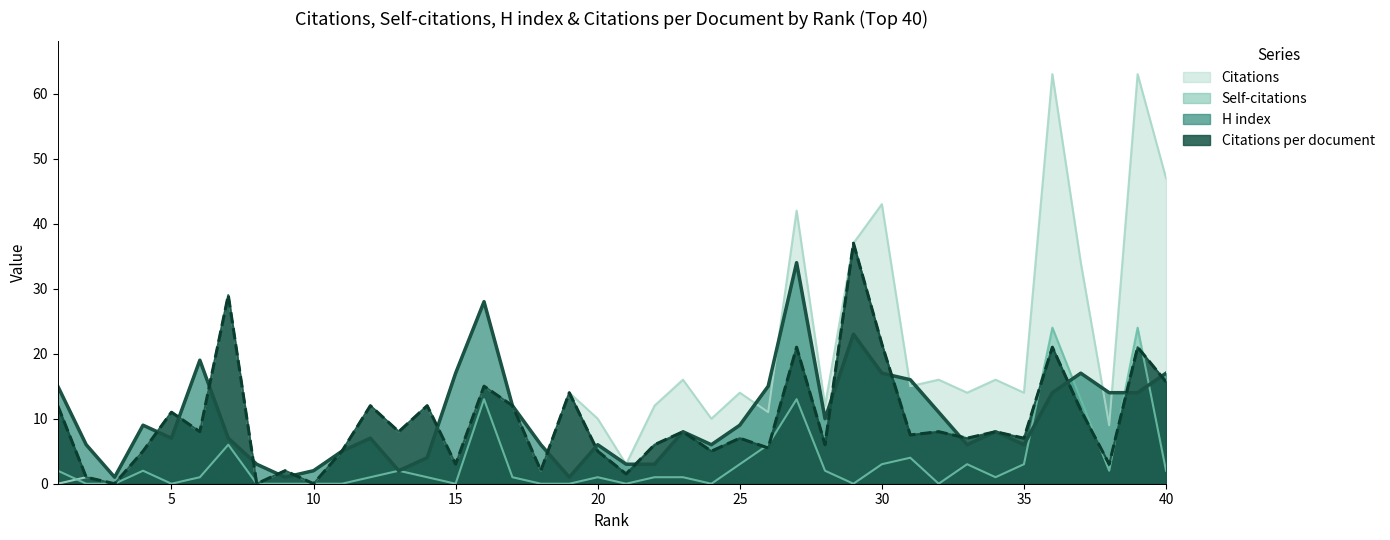

Rank the categories by Citations value from highest to lowest.

36, 39, 40, 30, 27, 29, 37, 7, 23, 32, 34, 16, 31, 19, 25, 33, 35, 12, 14, 17, 22, 28, 5, 26, 20, 24, 38, 6, 13, 4, 11, 15, 21, 9, 18, 2, 1, 3, 8, 10